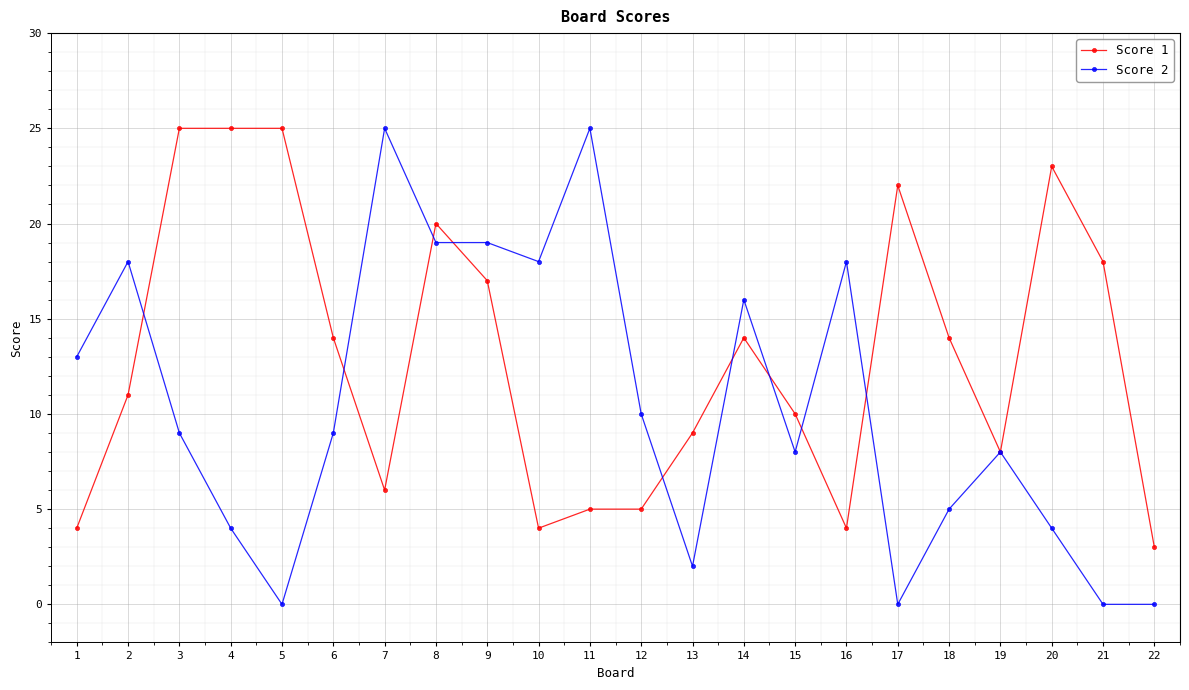

True or false: Score 2 has more than 2 interior local peaks.

True